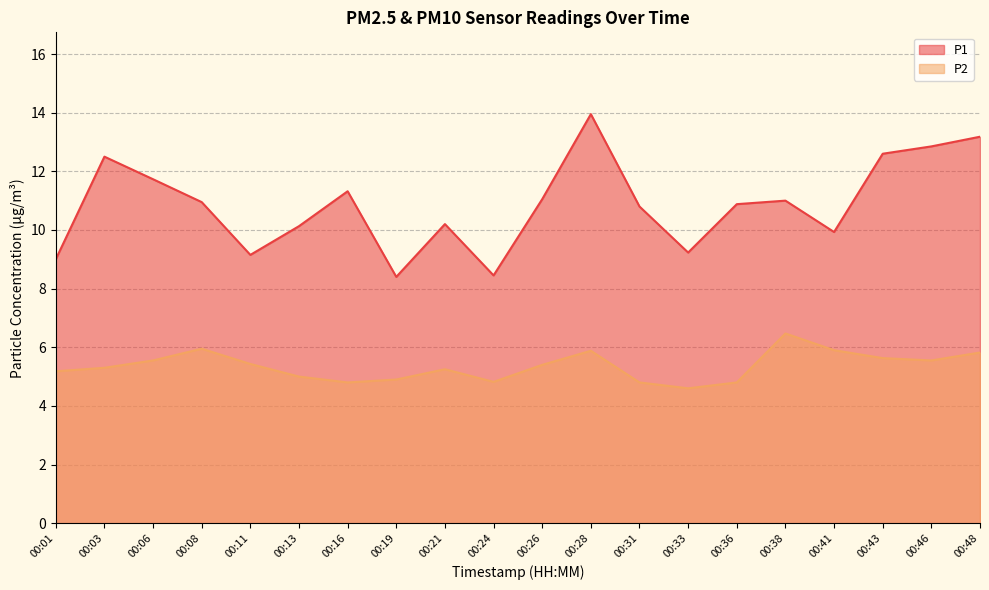

What is the difference between the maximum and second lowest values in the P2 series?

1.7